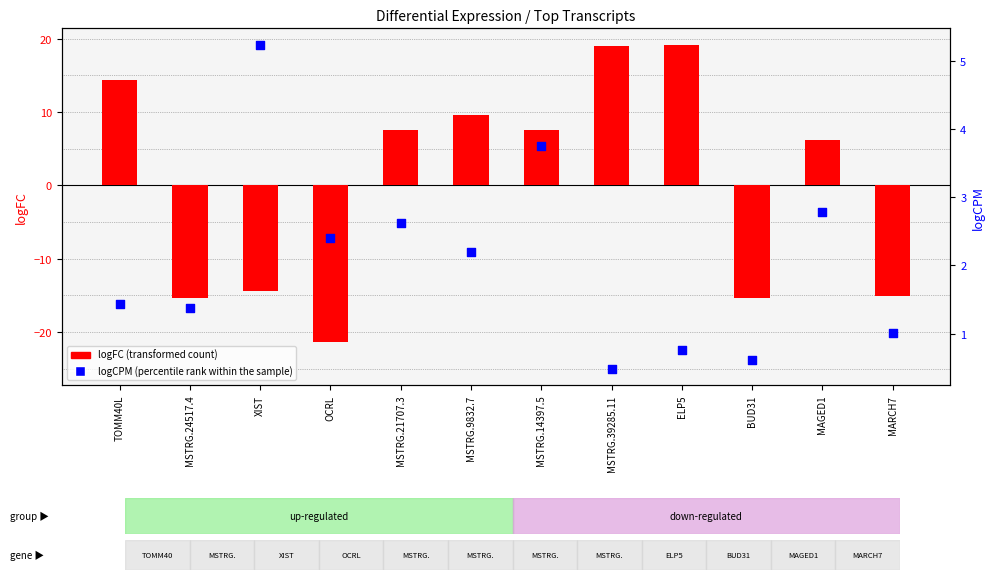

What is the total value across all series at MSTRG.9832.7?

11.8